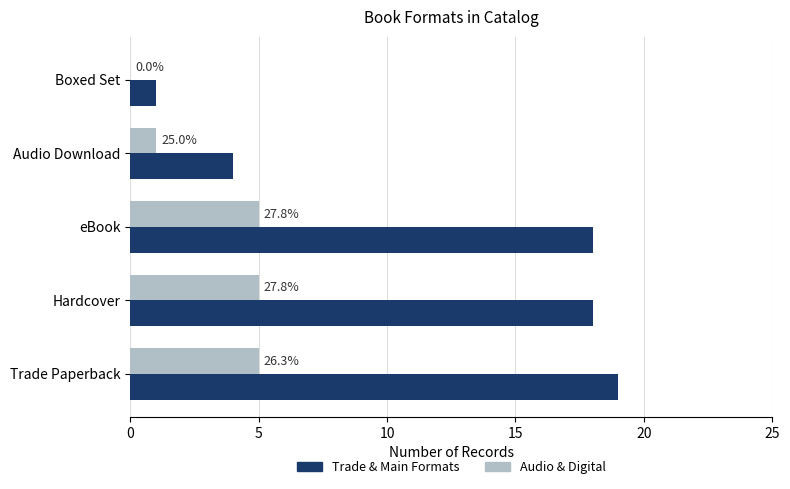

List the series in order of their peak value, lowest first.

Audio & Digital, Trade & Main Formats